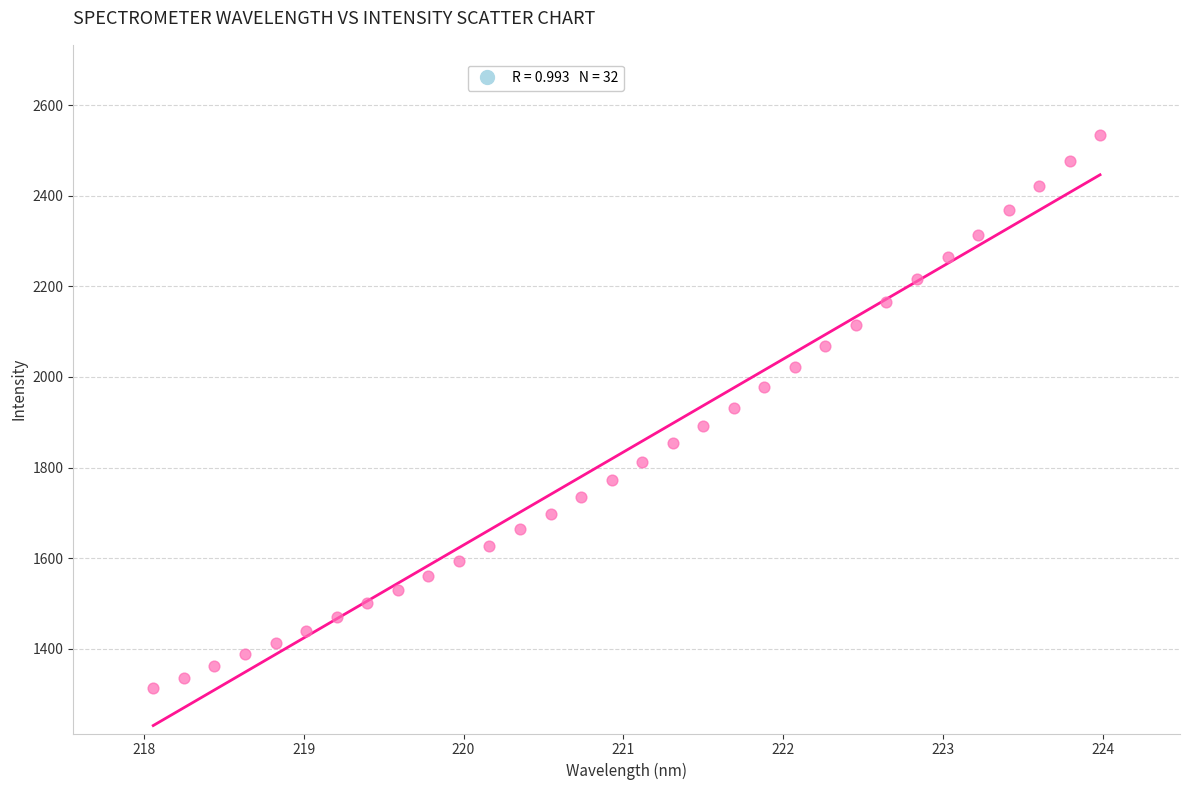

What is the range of Y values (max minus min)?

1220.9